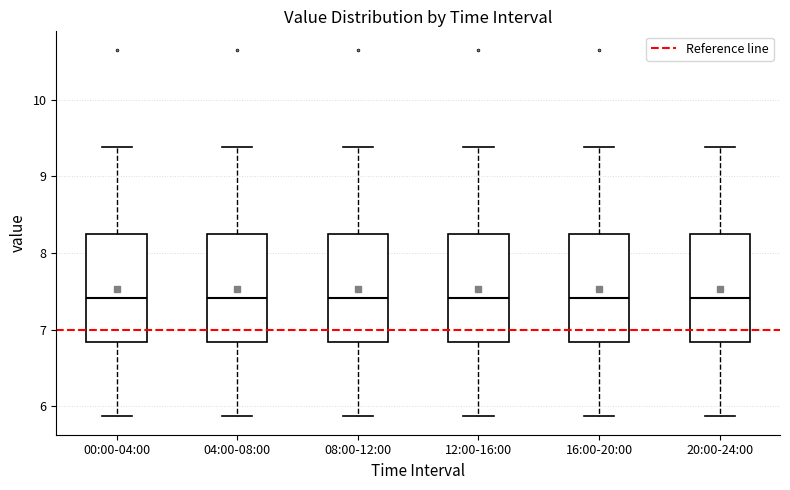

Reading left to right, transcribe this box plot: for each box, give where its median line is, the range the box spans, and where its two whiskers end, as read against the y-axis. The values are not printed on the chart, so give them approximately, as read against the axis.

00:00-04:00: median 7.4, box 6.8 to 8.2, whiskers 5.9 to 9.4
04:00-08:00: median 7.4, box 6.8 to 8.2, whiskers 5.9 to 9.4
08:00-12:00: median 7.4, box 6.8 to 8.2, whiskers 5.9 to 9.4
12:00-16:00: median 7.4, box 6.8 to 8.2, whiskers 5.9 to 9.4
16:00-20:00: median 7.4, box 6.8 to 8.2, whiskers 5.9 to 9.4
20:00-24:00: median 7.4, box 6.8 to 8.2, whiskers 5.9 to 9.4